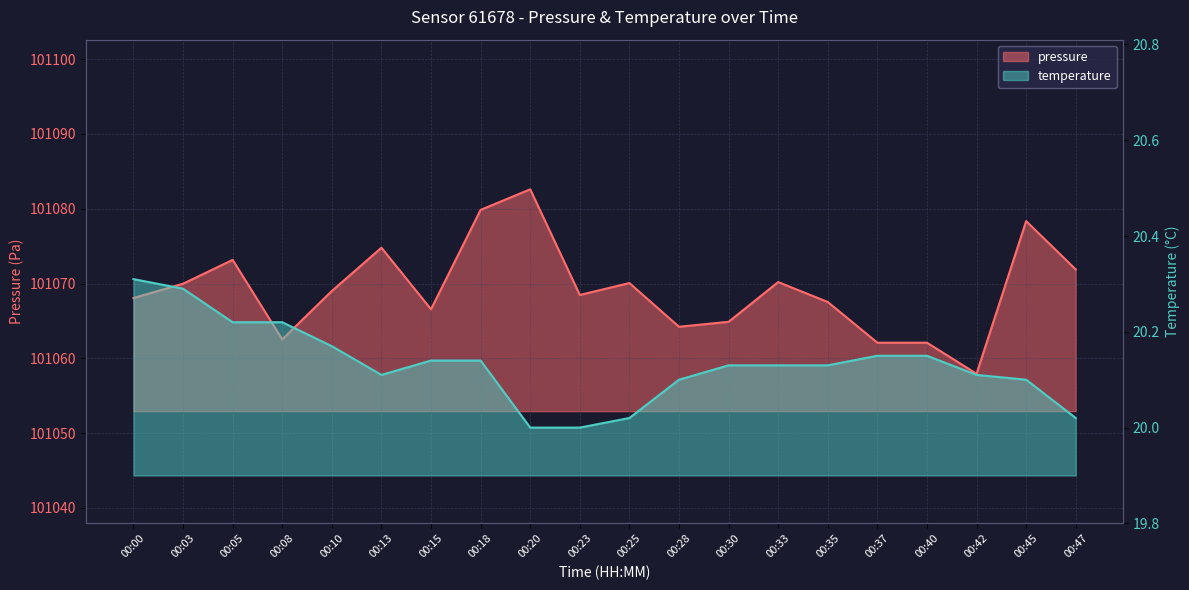

What are all the series names shown in the legend?

pressure, temperature